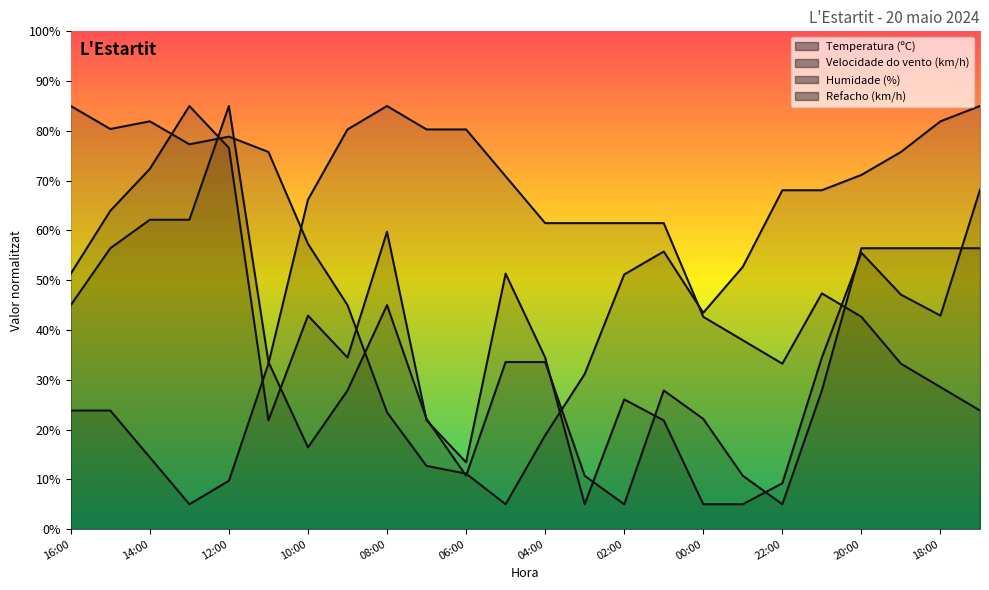

The Temperatura (ºC) series shows 85.0 at 17:00. True or false?

True